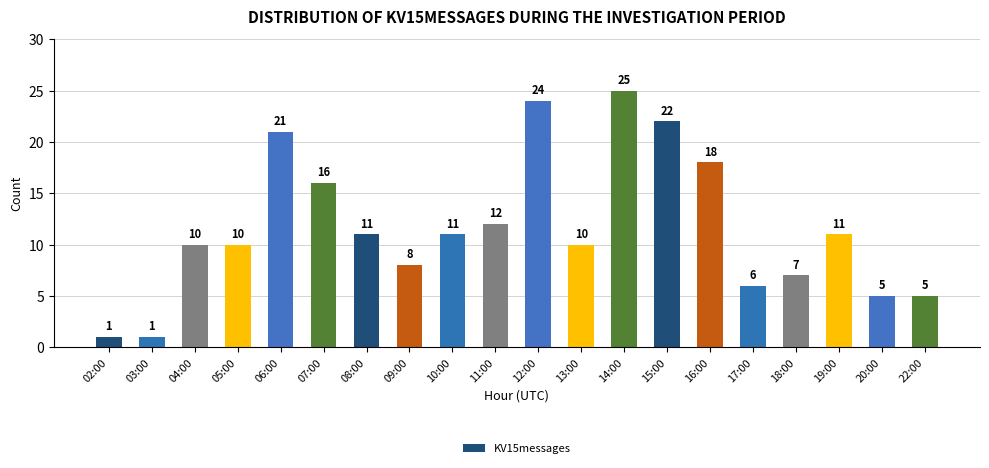

Which category has the highest value across all series?

14:00